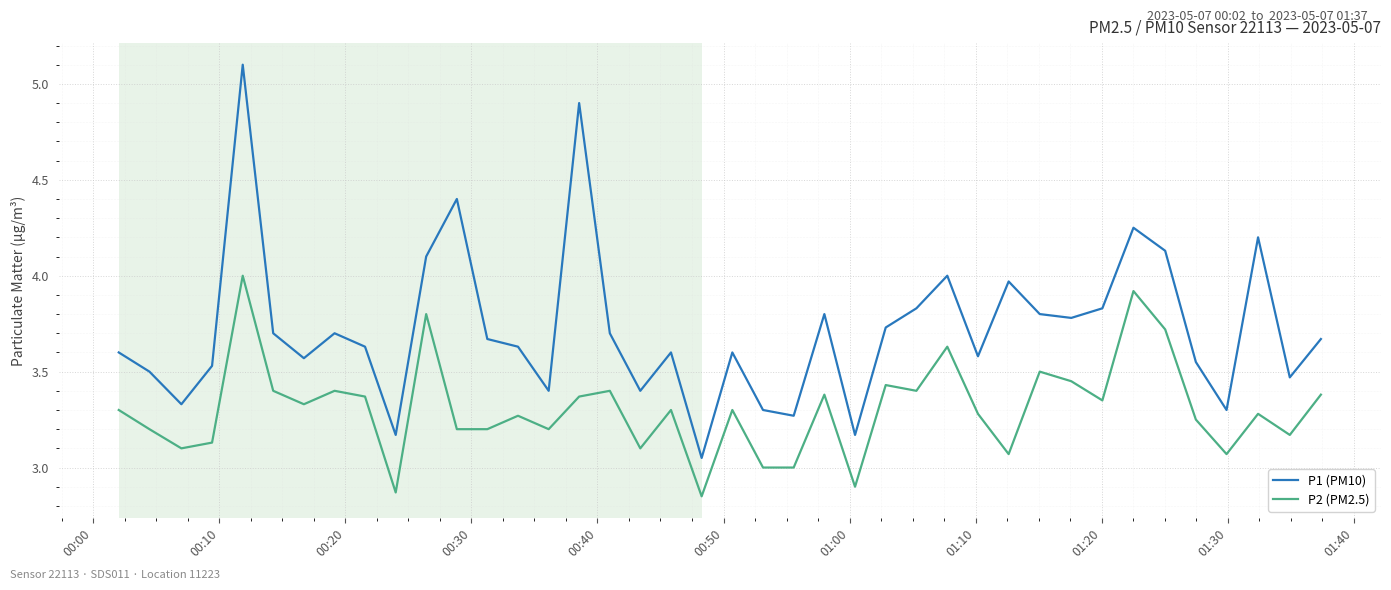

True or false: P1 (PM10) and P2 (PM2.5) intersect in this chart.

False